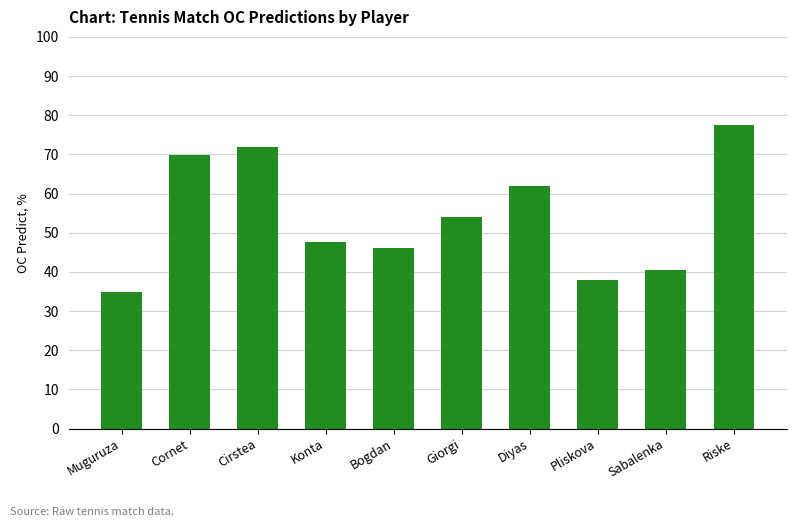

At which category does the chart reach its minimum across all series?

Muguruza